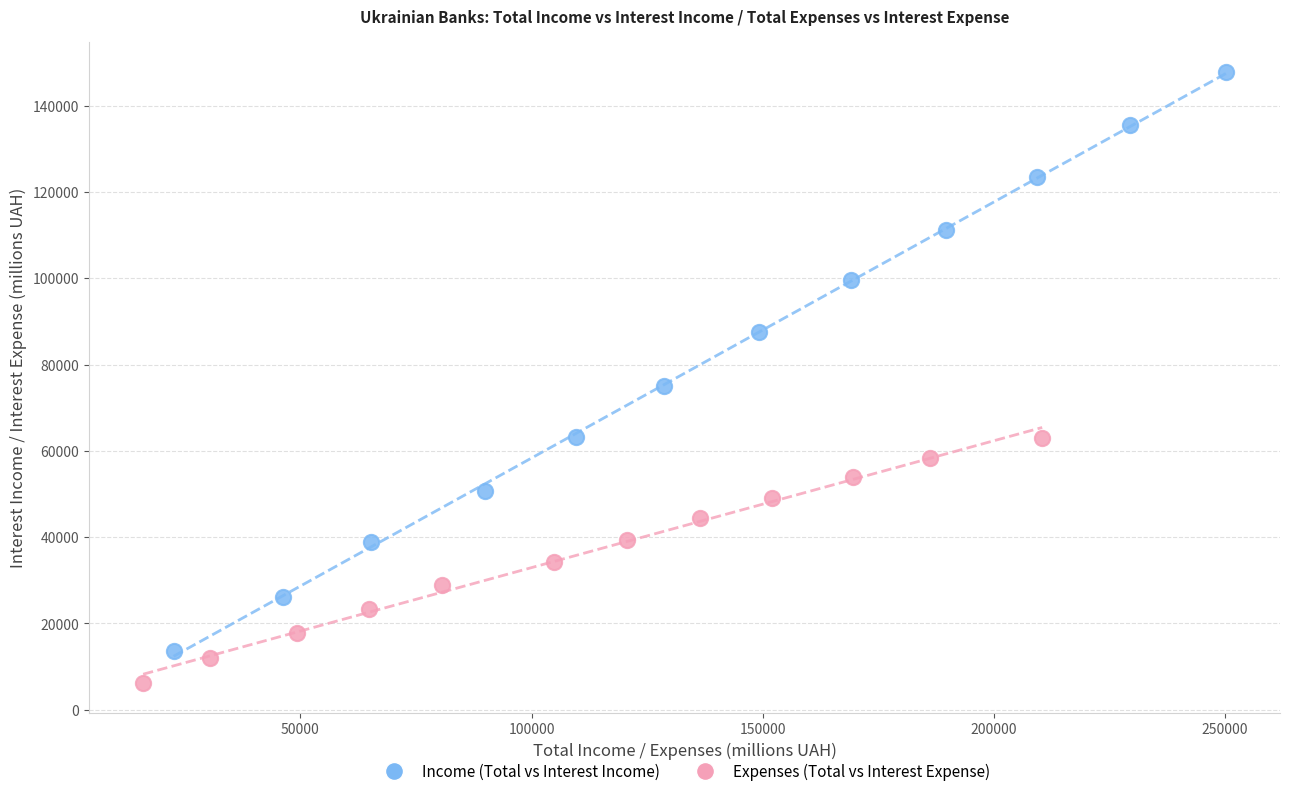

Which series contains the highest Y value?

Income (Total vs Interest Income)